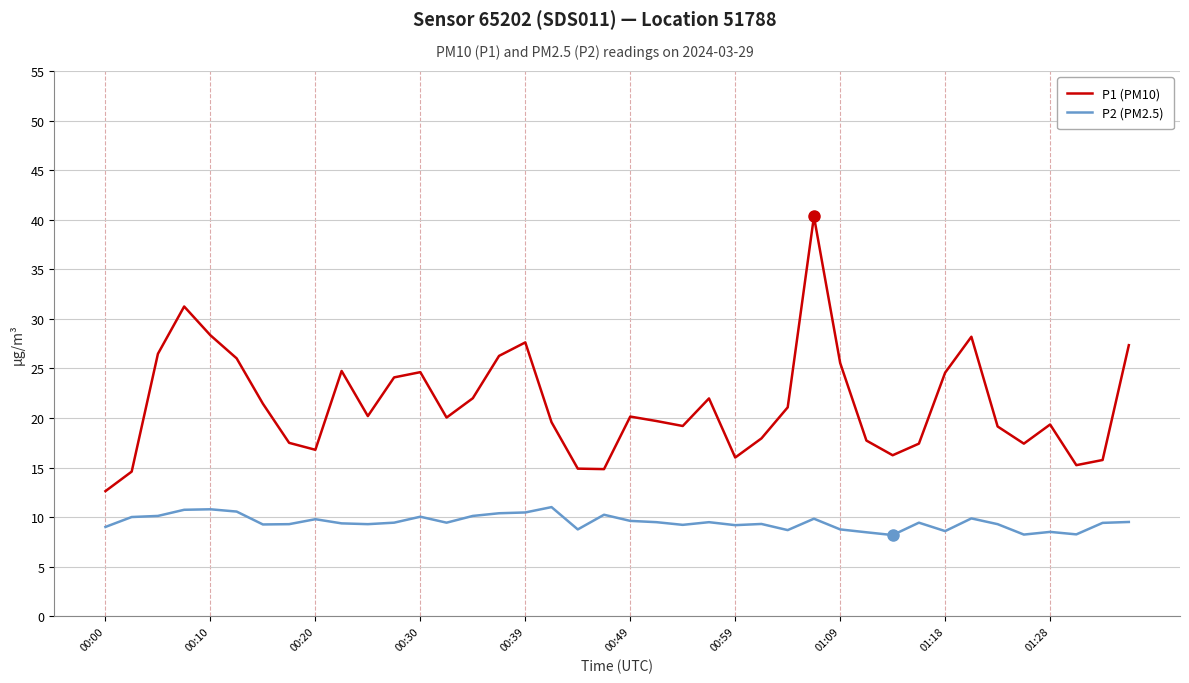

What is the average value of the P1 (PM10) series?

21.4